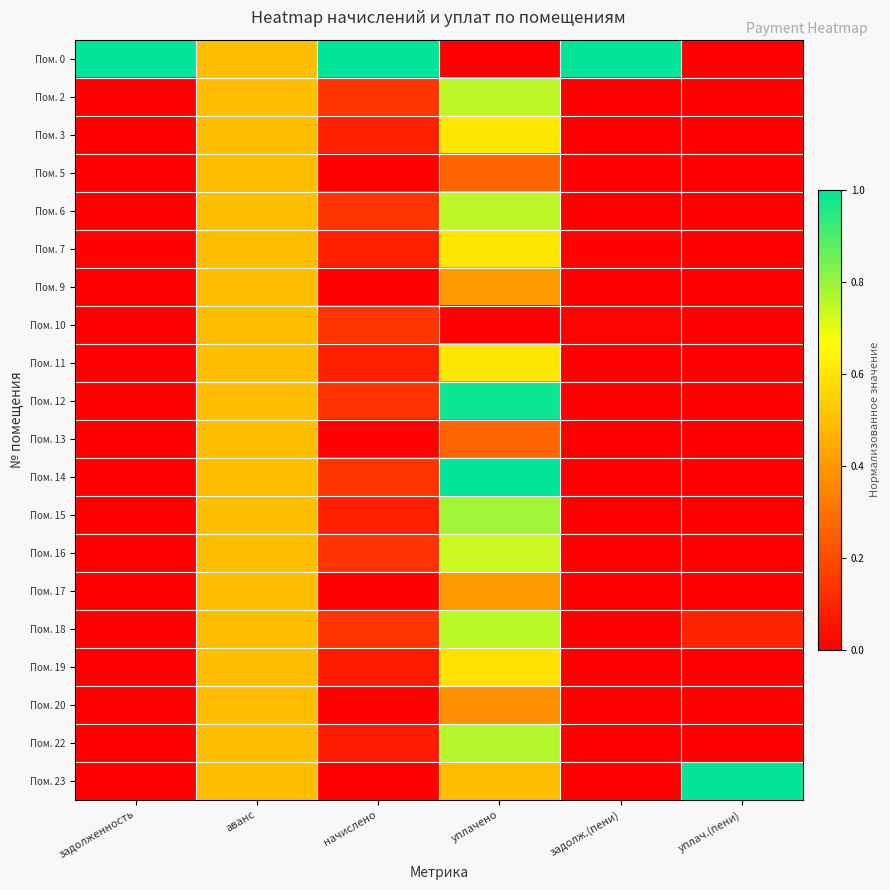

Reading left to right, list all the values displayed in this chart.

Пом. 0: задолженность=1.0	аванс=0.5	начислено=1.0	уплачено=0.0	задолж.(пени)=1.0	уплач.(пени)=0.0
Пом. 2: задолженность=0.0	аванс=0.5	начислено=0.1	уплачено=0.8	задолж.(пени)=0.0	уплач.(пени)=0.0
Пом. 3: задолженность=0.0	аванс=0.5	начислено=0.1	уплачено=0.6	задолж.(пени)=0.0	уплач.(пени)=0.0
Пом. 5: задолженность=0.0	аванс=0.5	начислено=0.0	уплачено=0.3	задолж.(пени)=0.0	уплач.(пени)=0.0
Пом. 6: задолженность=0.0	аванс=0.5	начислено=0.1	уплачено=0.8	задолж.(пени)=0.0	уплач.(пени)=0.0
Пом. 7: задолженность=0.0	аванс=0.5	начислено=0.1	уплачено=0.6	задолж.(пени)=0.0	уплач.(пени)=0.0
Пом. 9: задолженность=0.0	аванс=0.5	начислено=0.0	уплачено=0.4	задолж.(пени)=0.0	уплач.(пени)=0.0
Пом. 10: задолженность=0.0	аванс=0.5	начислено=0.1	уплачено=0.0	задолж.(пени)=0.0	уплач.(пени)=0.0
Пом. 11: задолженность=0.0	аванс=0.5	начислено=0.1	уплачено=0.6	задолж.(пени)=0.0	уплач.(пени)=0.0
Пом. 12: задолженность=0.0	аванс=0.5	начислено=0.1	уплачено=1.0	задолж.(пени)=0.0	уплач.(пени)=0.0
Пом. 13: задолженность=0.0	аванс=0.5	начислено=0.0	уплачено=0.3	задолж.(пени)=0.0	уплач.(пени)=0.0
Пом. 14: задолженность=0.0	аванс=0.5	начислено=0.1	уплачено=1.0	задолж.(пени)=0.0	уплач.(пени)=0.0
Пом. 15: задолженность=0.0	аванс=0.5	начислено=0.1	уплачено=0.8	задолж.(пени)=0.0	уплач.(пени)=0.0
Пом. 16: задолженность=0.0	аванс=0.5	начислено=0.1	уплачено=0.7	задолж.(пени)=0.0	уплач.(пени)=0.0
Пом. 17: задолженность=0.0	аванс=0.5	начислено=0.0	уплачено=0.4	задолж.(пени)=0.0	уплач.(пени)=0.0
Пом. 18: задолженность=0.0	аванс=0.5	начислено=0.1	уплачено=0.8	задолж.(пени)=0.0	уплач.(пени)=0.1
Пом. 19: задолженность=0.0	аванс=0.5	начислено=0.1	уплачено=0.6	задолж.(пени)=0.0	уплач.(пени)=0.0
Пом. 20: задолженность=0.0	аванс=0.5	начислено=0.0	уплачено=0.4	задолж.(пени)=0.0	уплач.(пени)=0.0
Пом. 22: задолженность=0.0	аванс=0.5	начислено=0.1	уплачено=0.8	задолж.(пени)=0.0	уплач.(пени)=0.0
Пом. 23: задолженность=0.0	аванс=0.5	начислено=0.0	уплачено=0.5	задолж.(пени)=0.0	уплач.(пени)=1.0